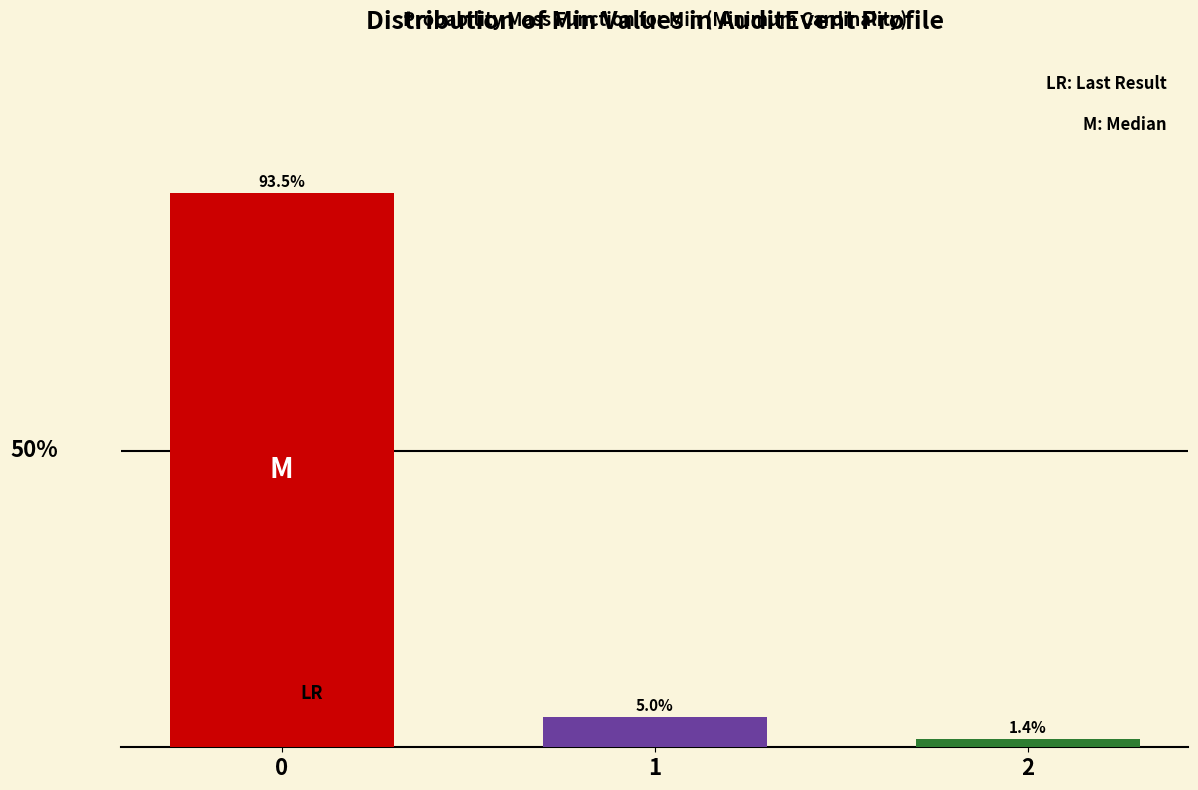

Rank the categories by value from highest to lowest.

0, 1, 2